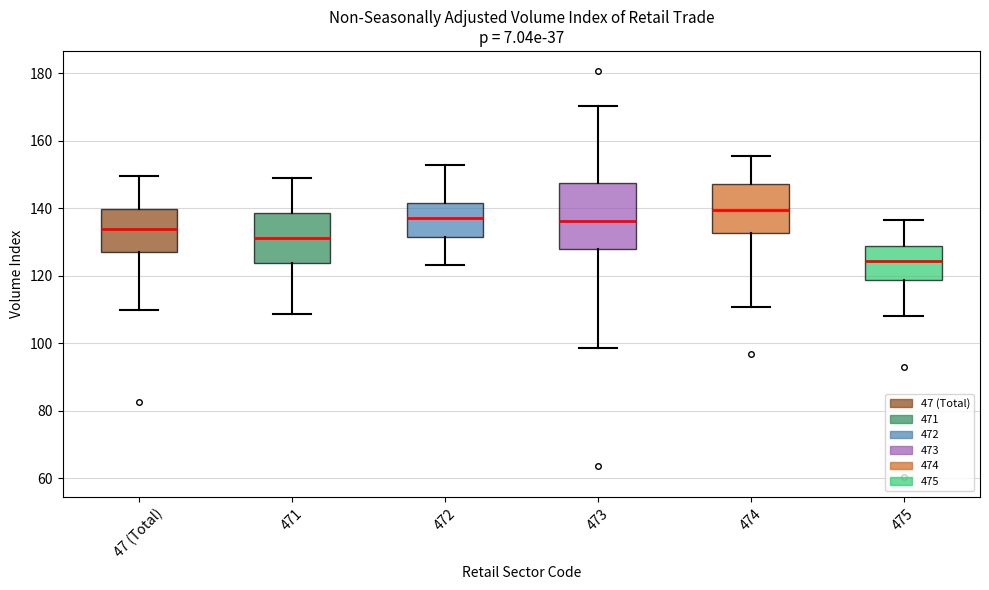

Where does the upper whisker of the box for 472 end on the y-axis? The values are not printed on the chart, so give them approximately, as read against the axis.

152